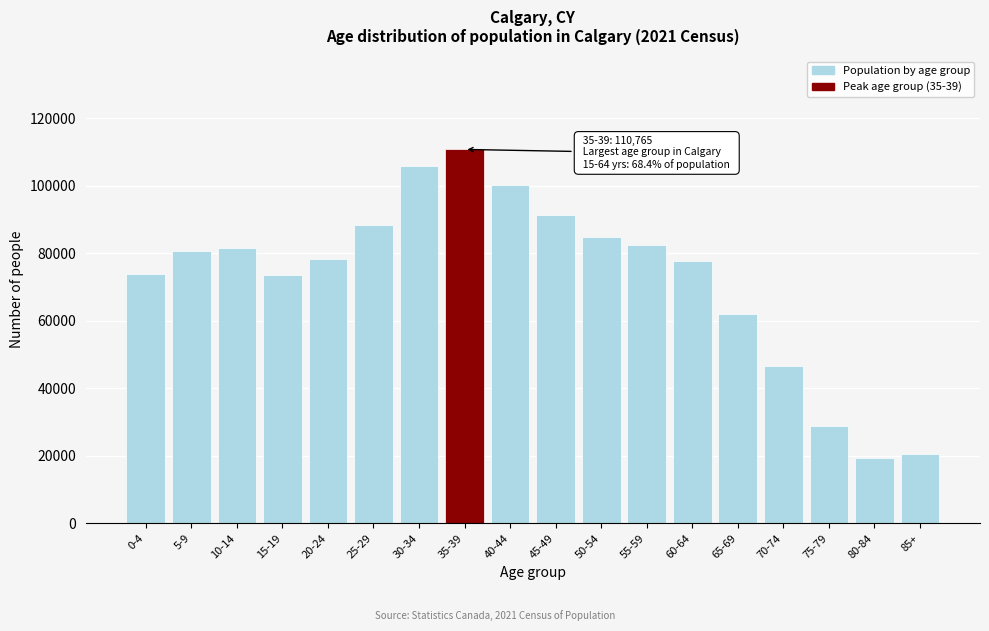

What is the sum of all values?

1306770